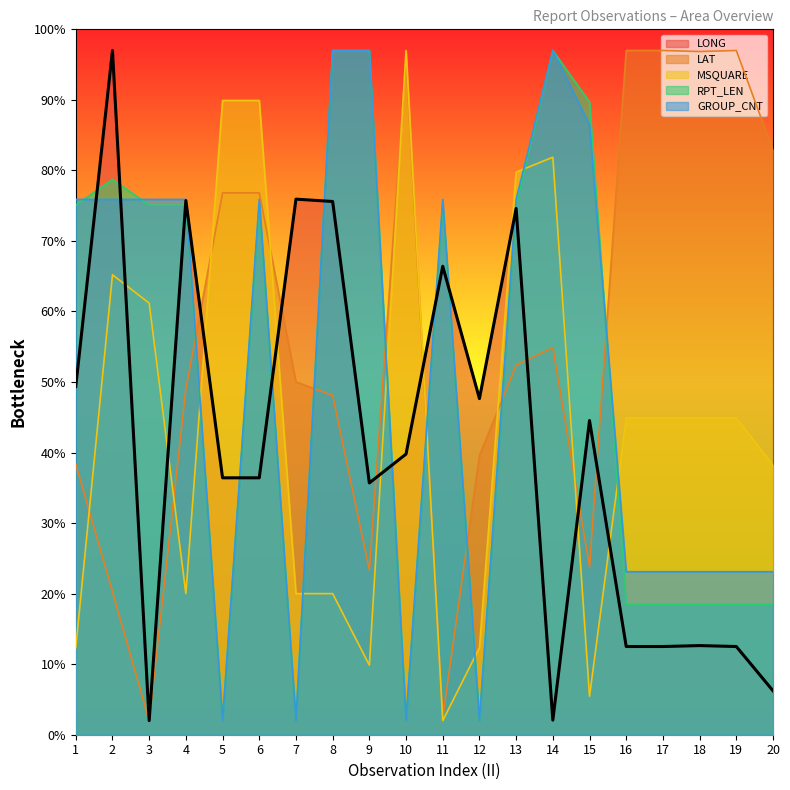

What is the highest value of the GROUP_CNT series?

97.0